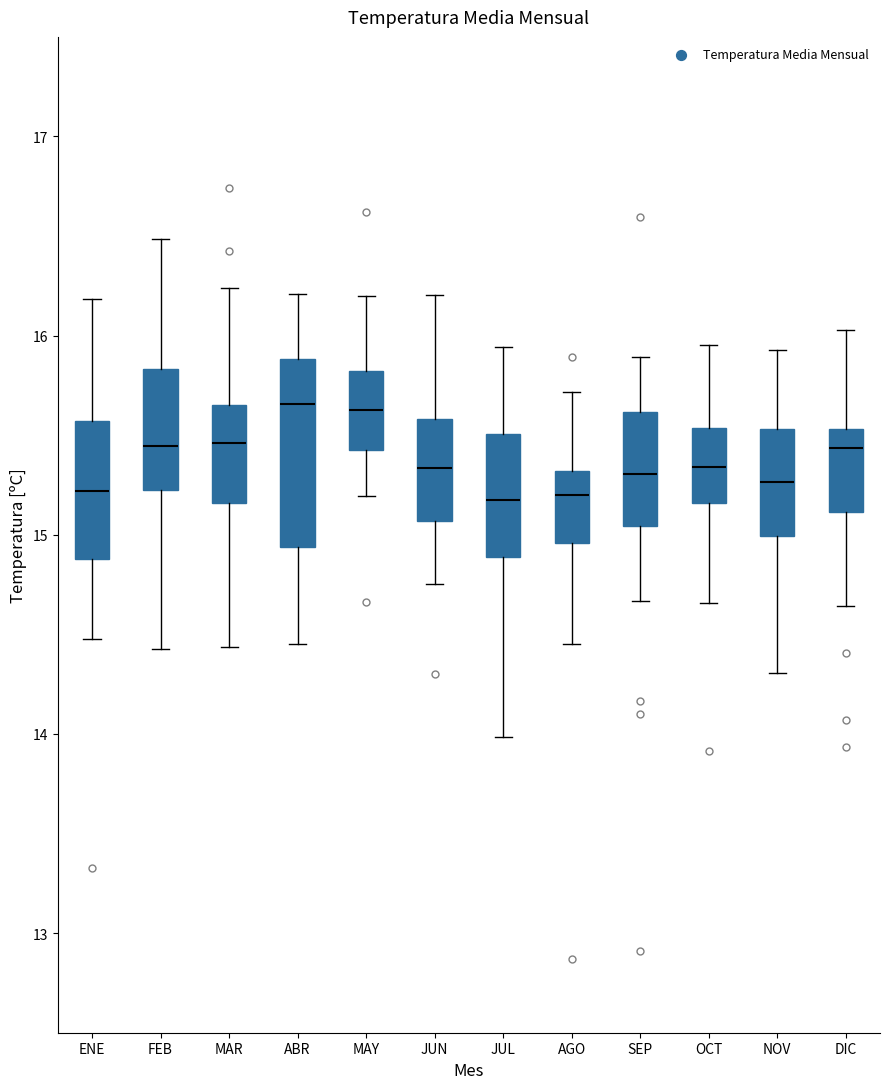

Where is the upper edge of the box for NOV on the y-axis? The values are not printed on the chart, so give them approximately, as read against the axis.

15.5